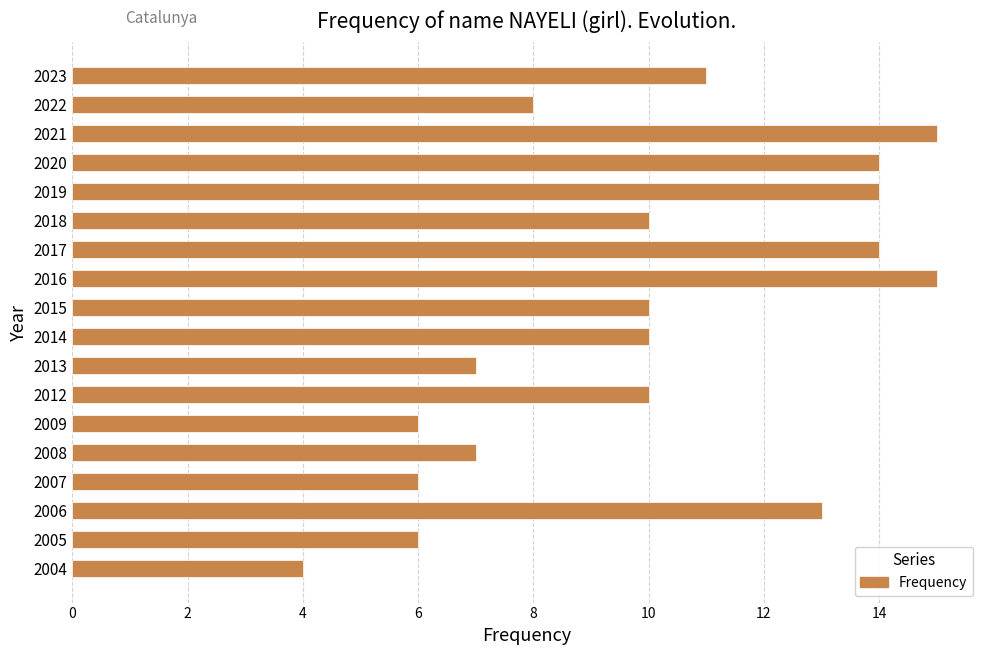

What is the minimum value shown in the chart?

4